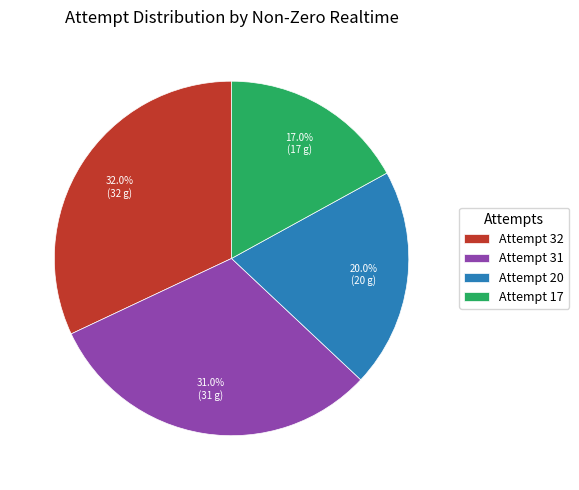

Do Attempt 32 and Attempt 31 together represent more than half of the pie?

Yes